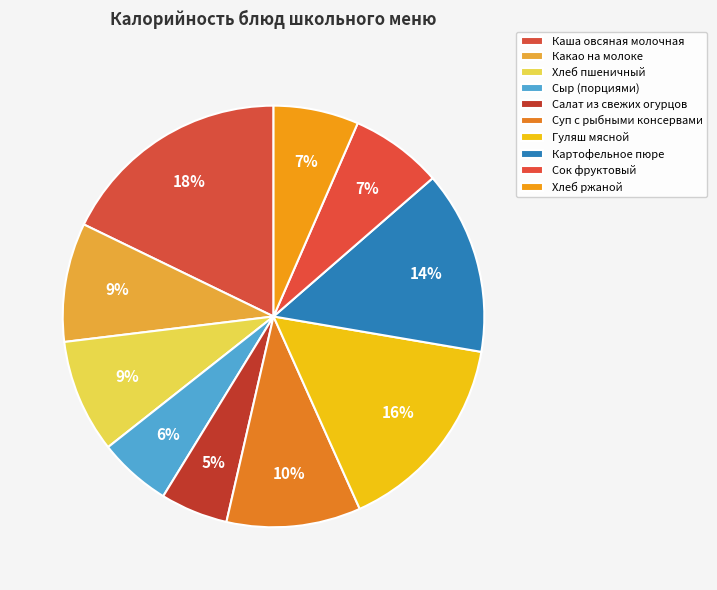

Count the number of slices in the pie.

10